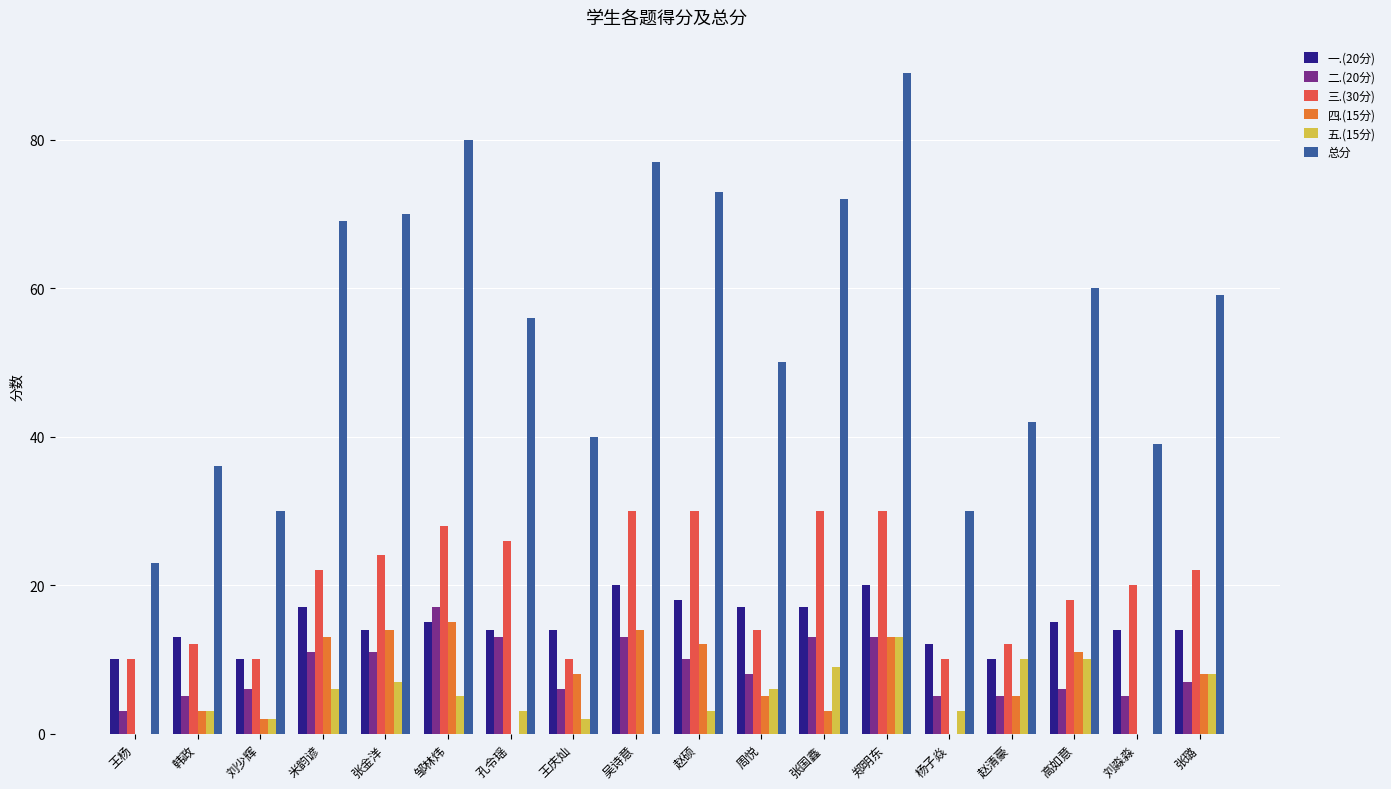

How many 一.(20分) values are between 13 and 17?

11